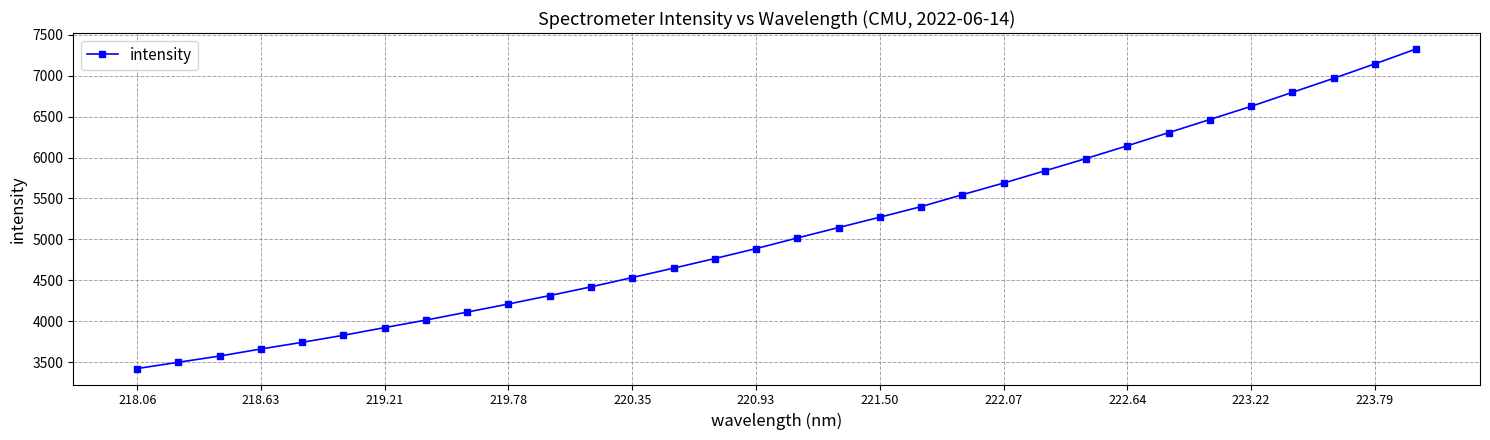

What is the difference between the second highest and minimum values?

3720.5